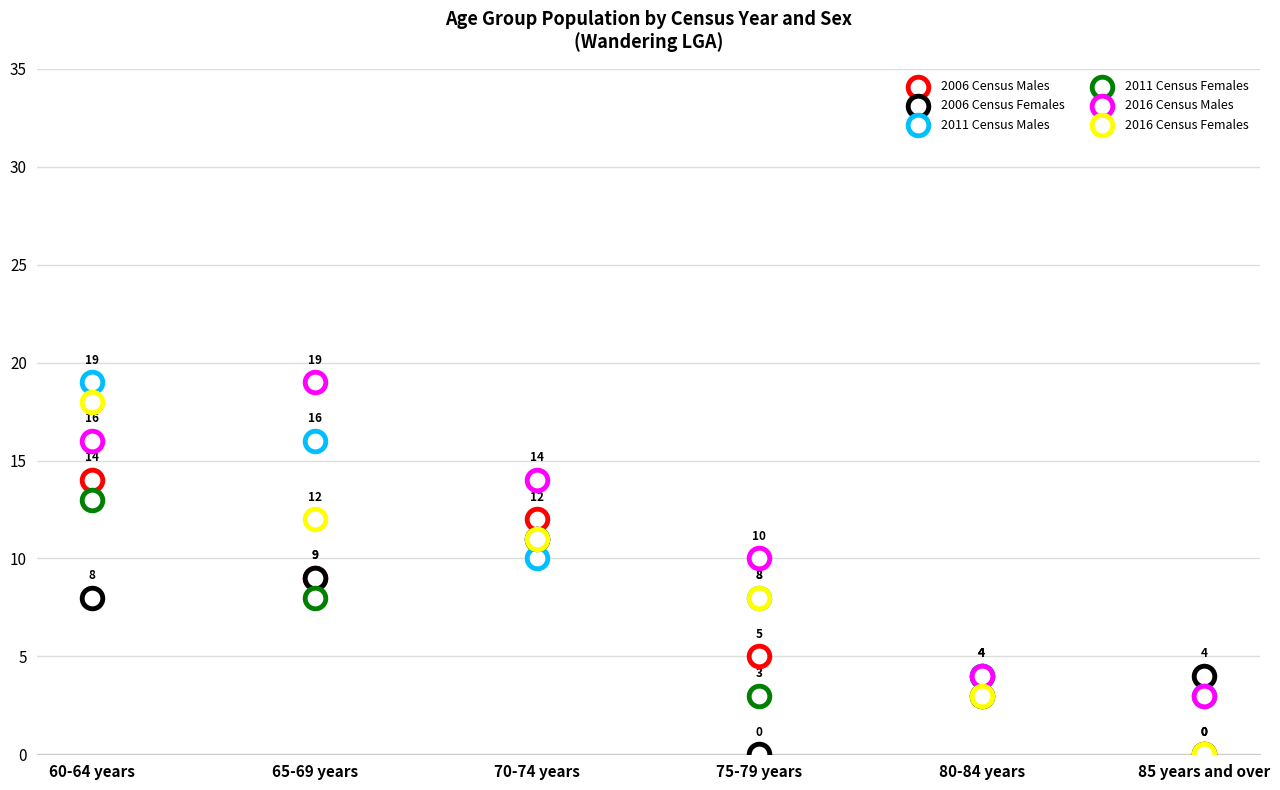

Which series reaches the maximum Y coordinate?

2011 Census Males